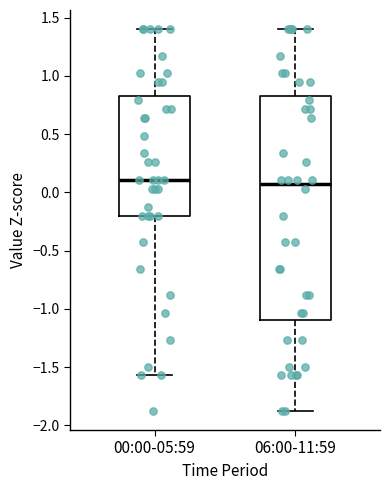

Reading left to right, transcribe this box plot: for each box, give where its median line is, the range the box spans, and where its two whiskers end, as read against the y-axis. The values are not printed on the chart, so give them approximately, as read against the axis.

00:00-05:59: median 0.10, box -0.20 to 0.85, whiskers -1.55 to 1.40
06:00-11:59: median 0.05, box -1.10 to 0.85, whiskers -1.90 to 1.40